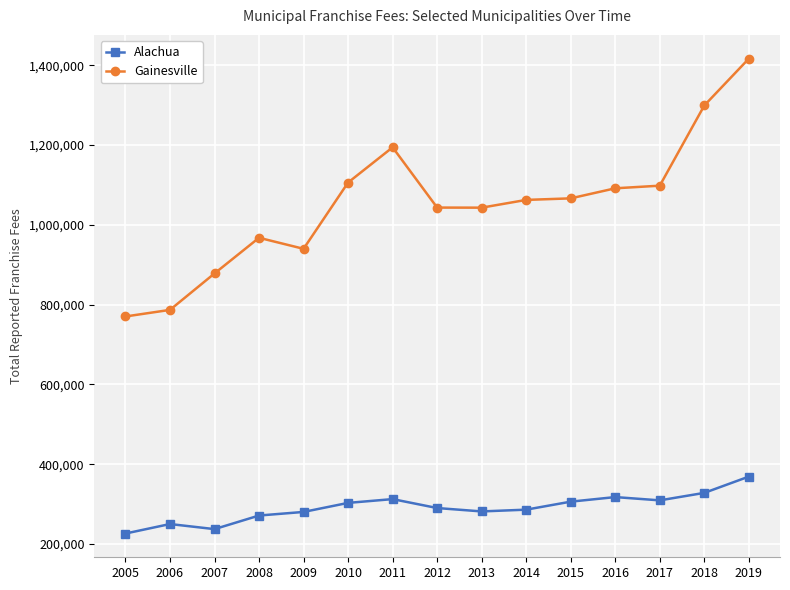

True or false: Gainesville and Alachua cross at least once.

False